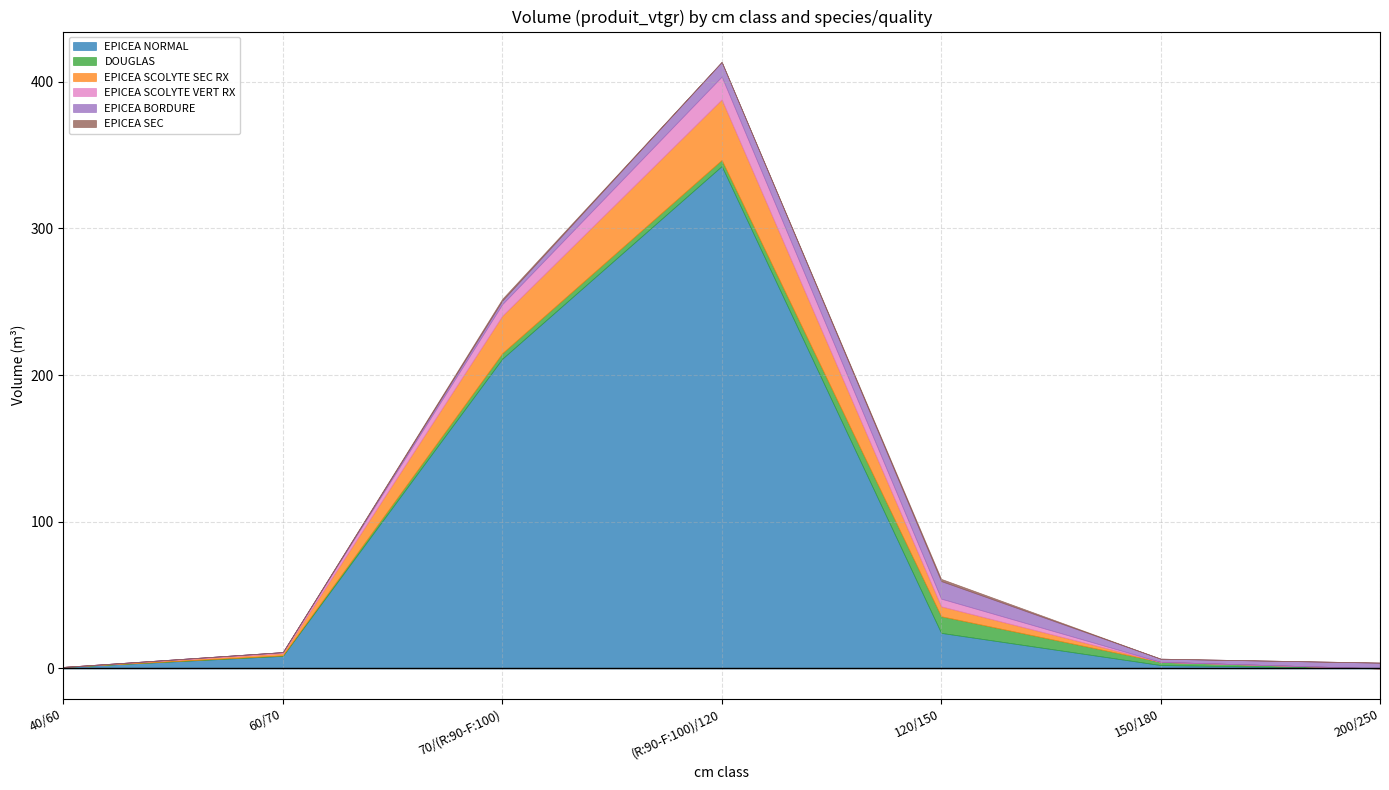

At 200/250, list the series in order from largest to smallest.

EPICEA BORDURE, EPICEA NORMAL, DOUGLAS, EPICEA SCOLYTE SEC RX, EPICEA SCOLYTE VERT RX, EPICEA SEC